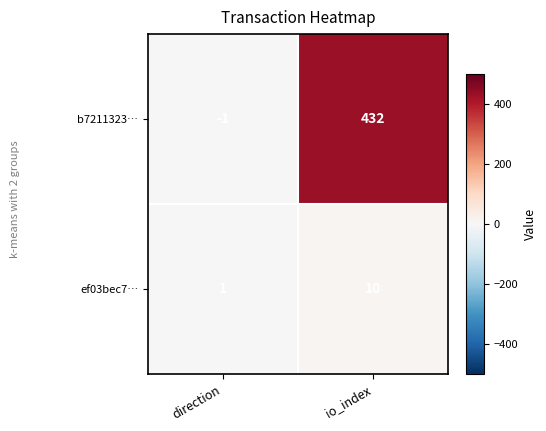

What is the average value of the b7211323… series?

216